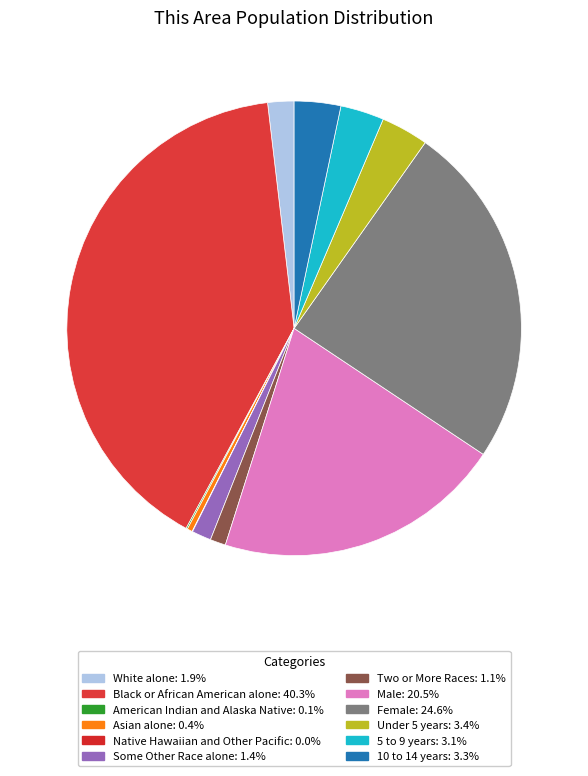

Is there a majority slice in this chart?

No